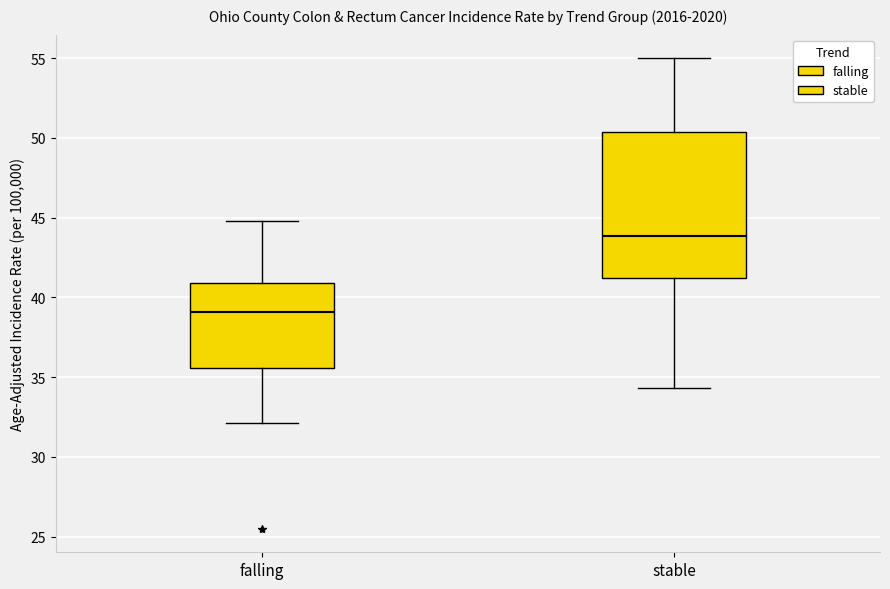

Where does the upper whisker of the box for falling end on the y-axis? The values are not printed on the chart, so give them approximately, as read against the axis.

45.0